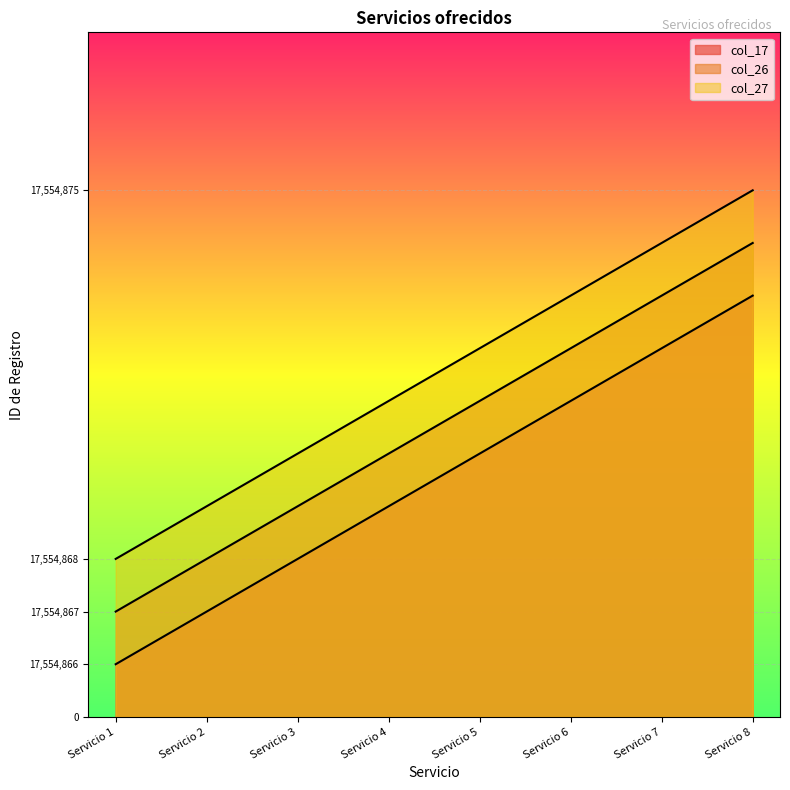

At Servicio 8, list the series in order from largest to smallest.

col_27, col_26, col_17